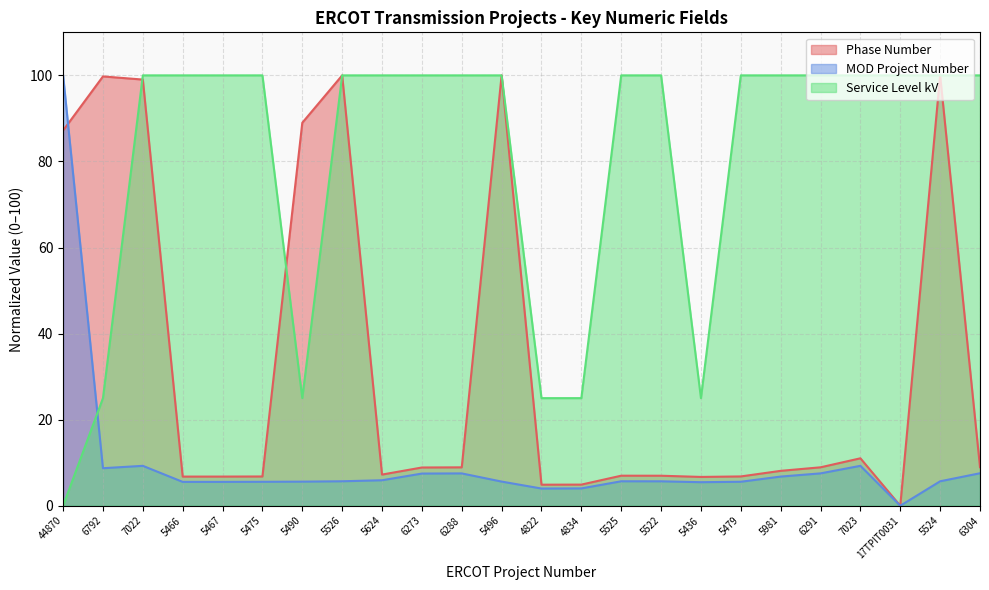

What is the label of the 6th point from the right?

5981